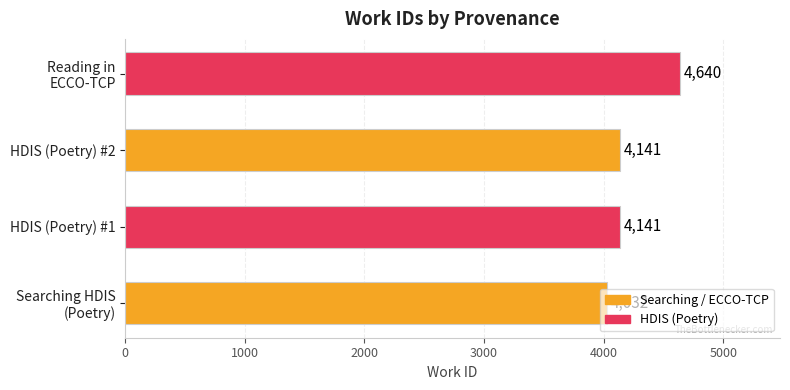

What is the greatest value displayed?

4640